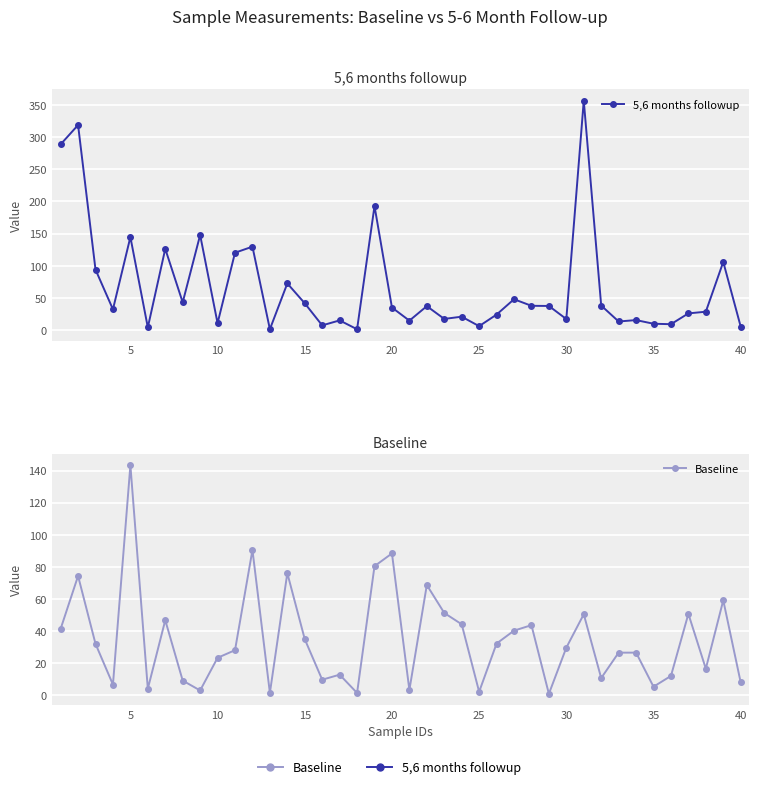

The value of Baseline at 30 is 71.5. True or false?

False